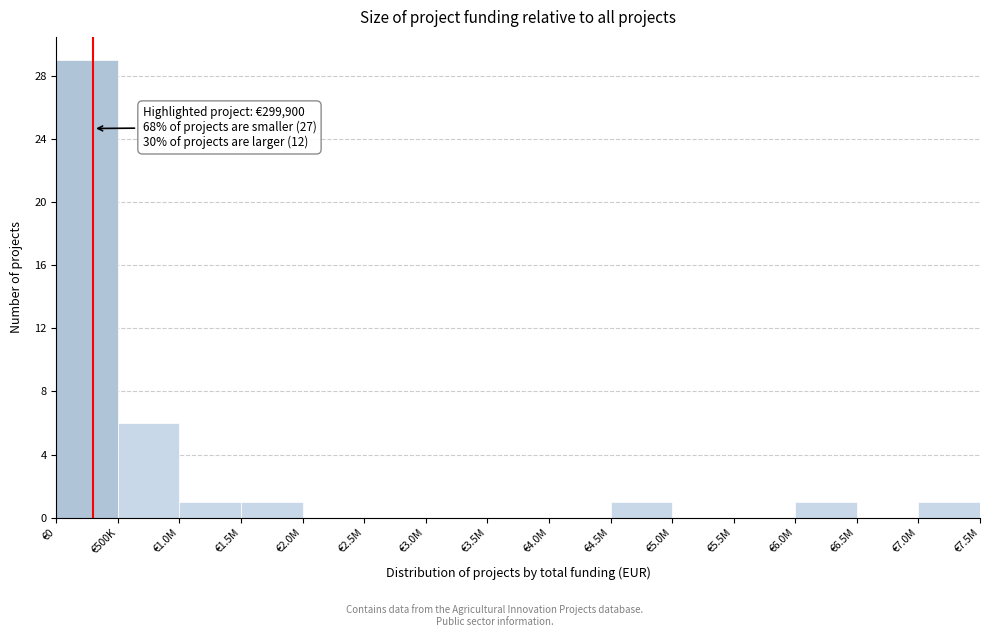

Reading left to right, extract all data points from this chart.

€0=29	€500K=6	€1.0M=1	€1.5M=1	€2.0M=0	€2.5M=0	€3.0M=0	€3.5M=0	€4.0M=0	€4.5M=1	€5.0M=0	€5.5M=0	€6.0M=1	€6.5M=0	€7.0M=1